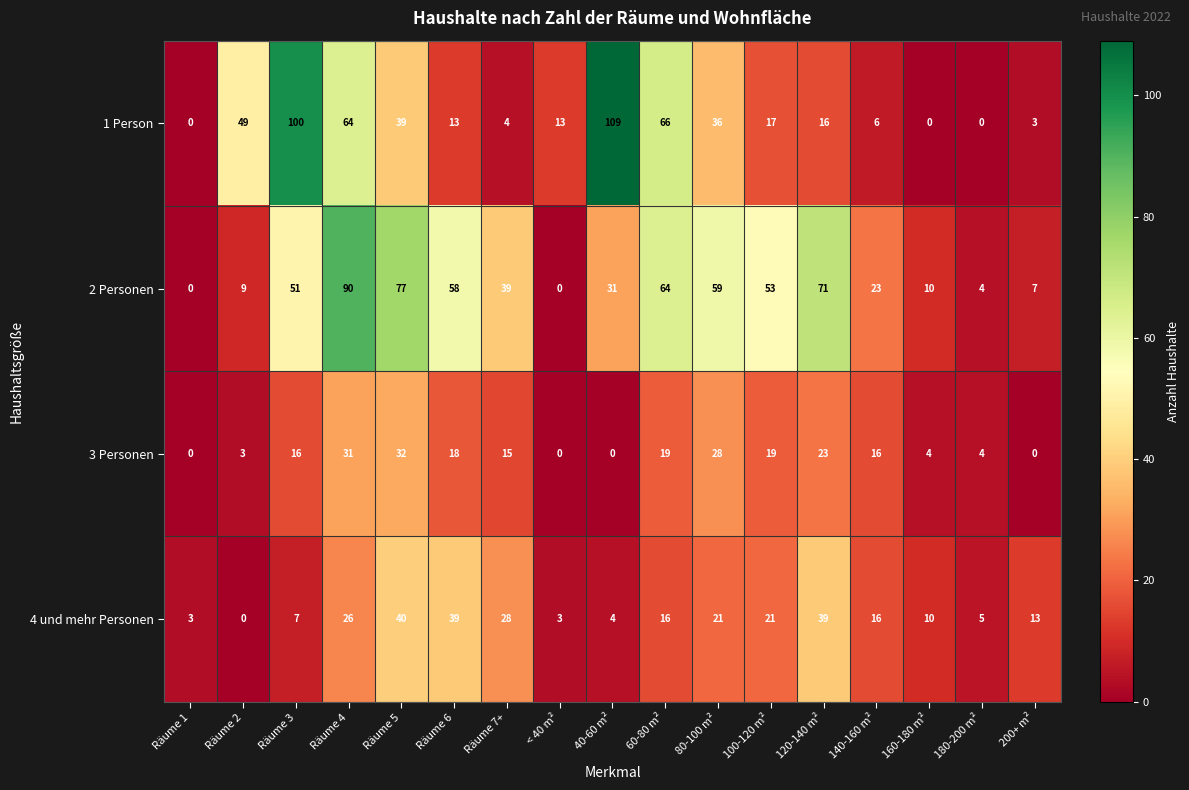

Which series has the largest total across all categories?

2 Personen